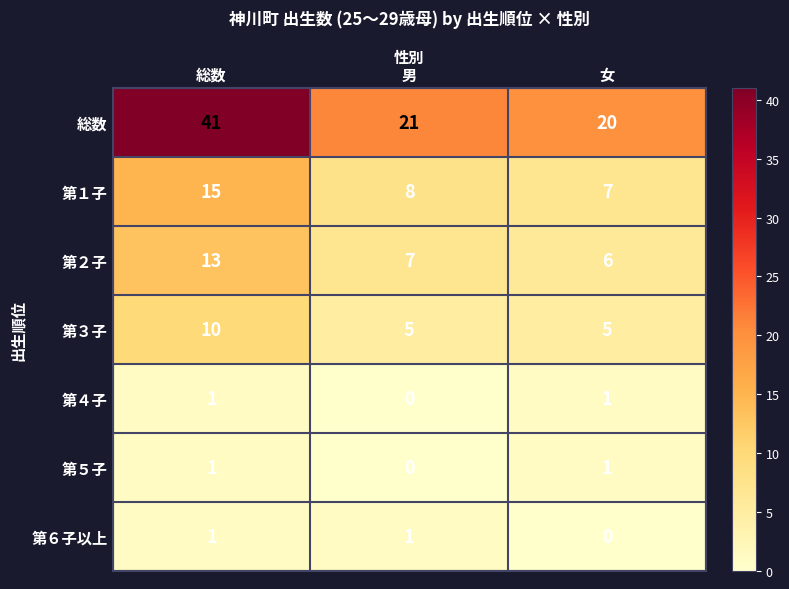

What is the difference between the maximum and minimum values in the 第３子 series?

5